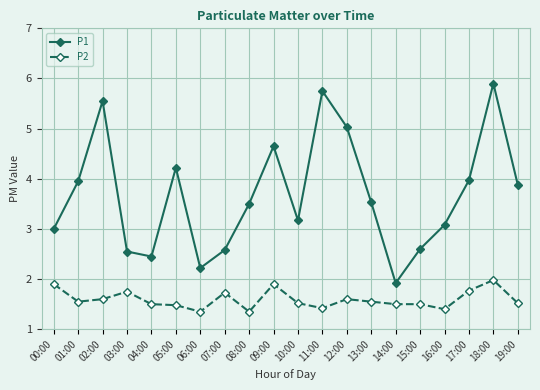

Rank the series by their average value, from highest to lowest.

P1, P2